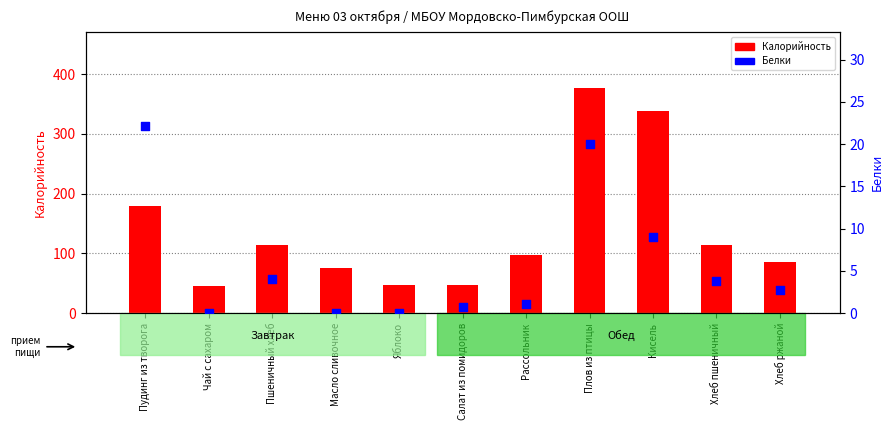

At how many categories does at least one series exceed 36?

11